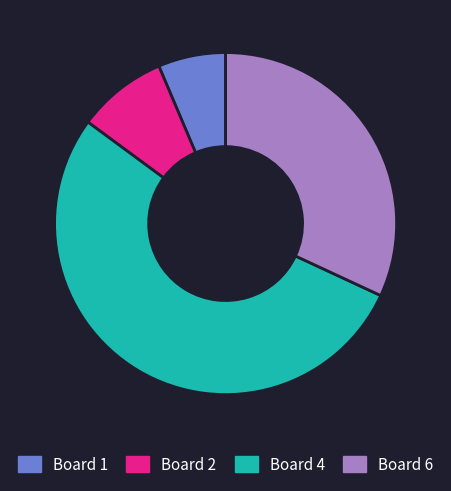

Which has a higher value, Board 2 or Board 6?

Board 6